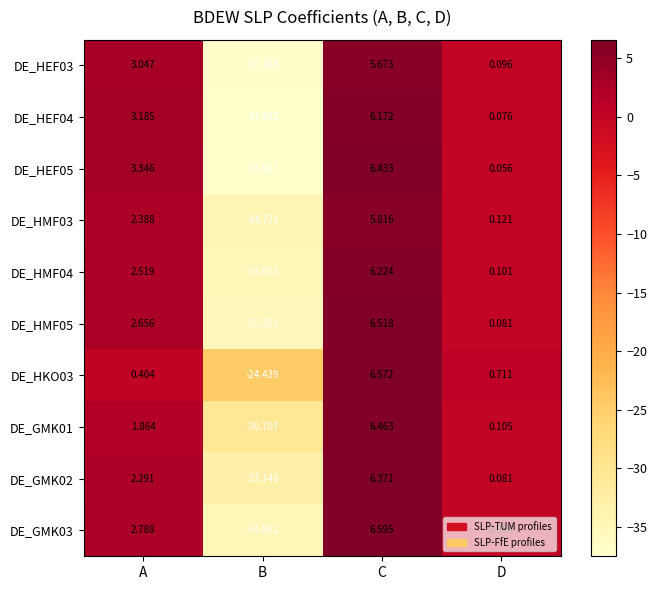

At which category is the sum across all series the highest?

C